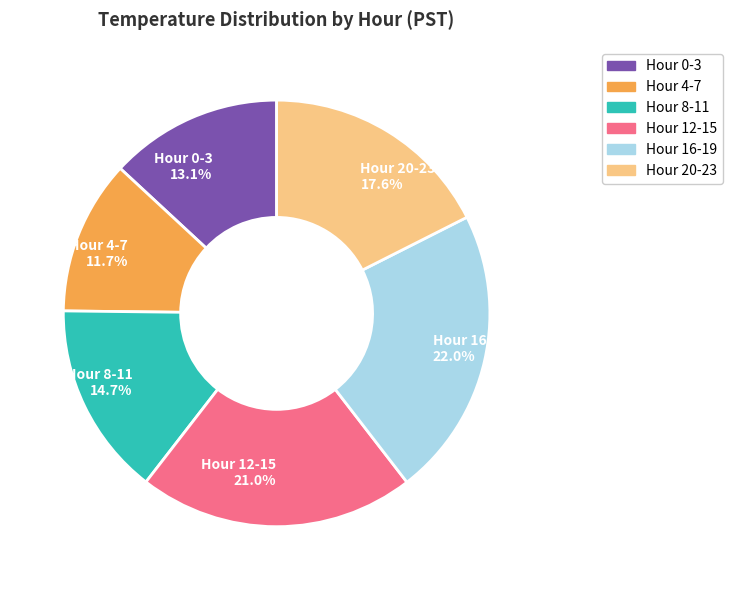

What is the ratio of the value at Hour 4-7 11.7% to the value at Hour 20-23 17.6%?

0.7